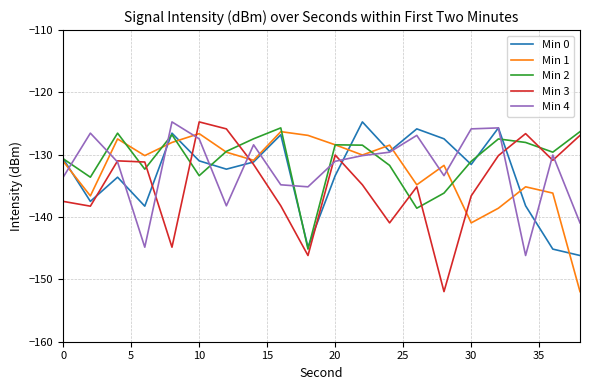

What is the highest value of the Min 0 series?

-124.7